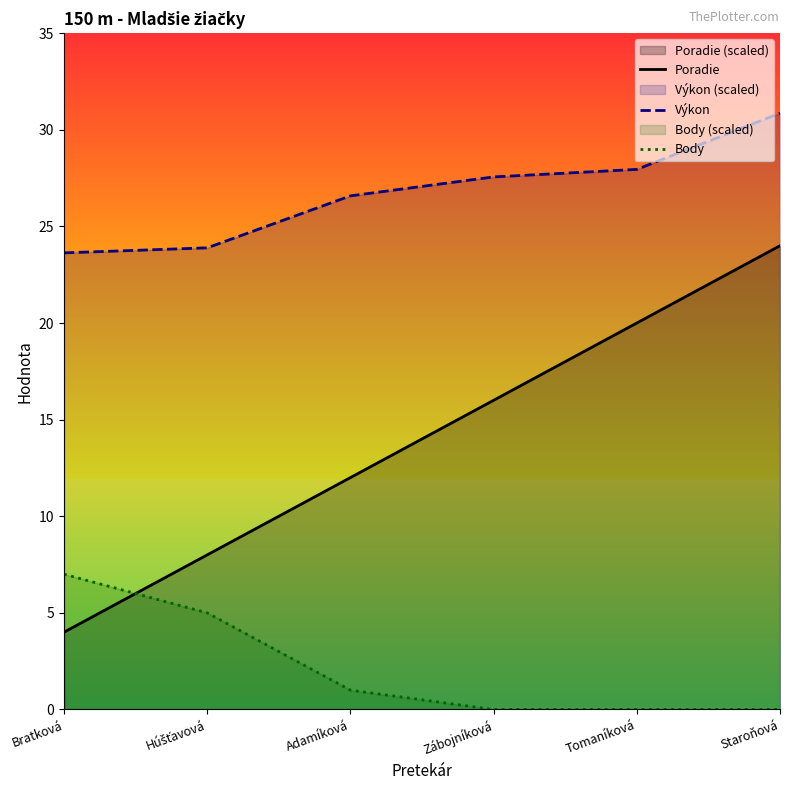

True or false: Body and Výkon cross at least once.

False